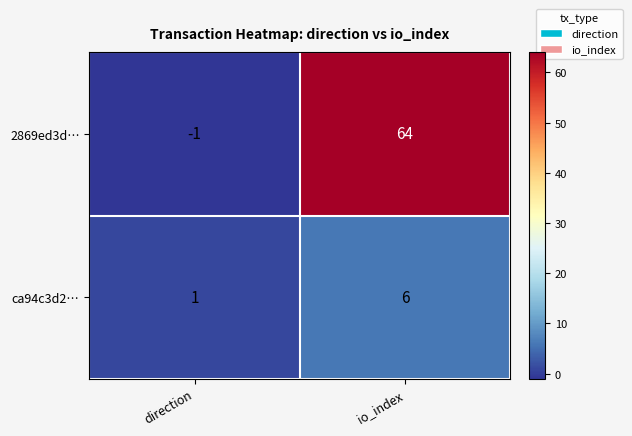

How many values in the 2869ed3d… series are below 64?

1